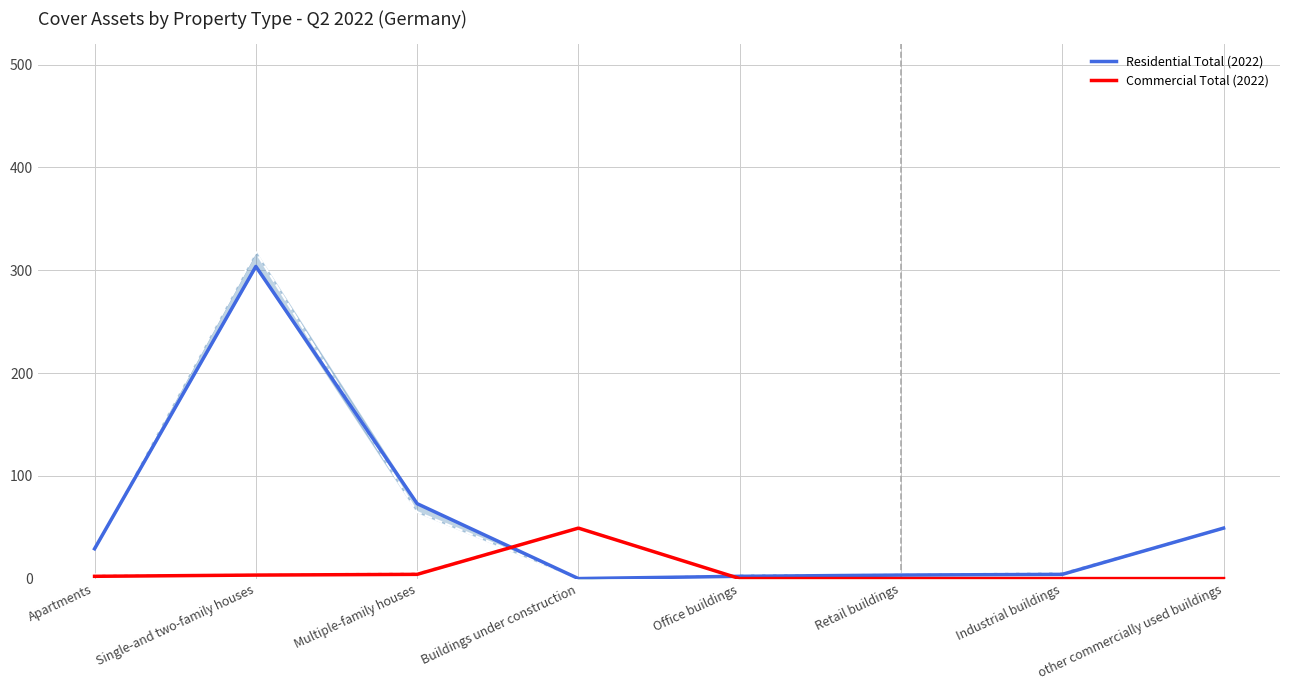

Is this an area chart (filled region under the line)?

No